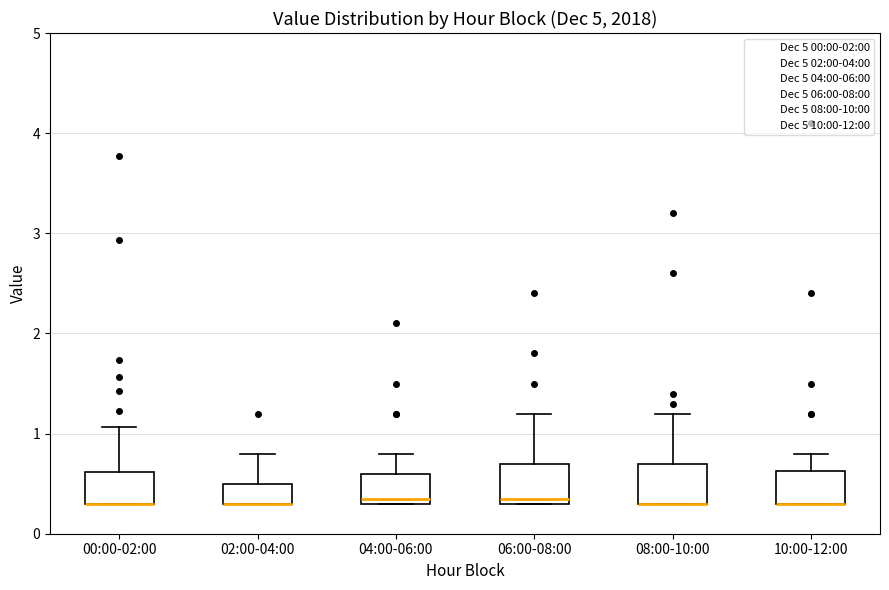

Where is the upper edge of the box for 10:00-12:00 on the y-axis? The values are not printed on the chart, so give them approximately, as read against the axis.

0.6